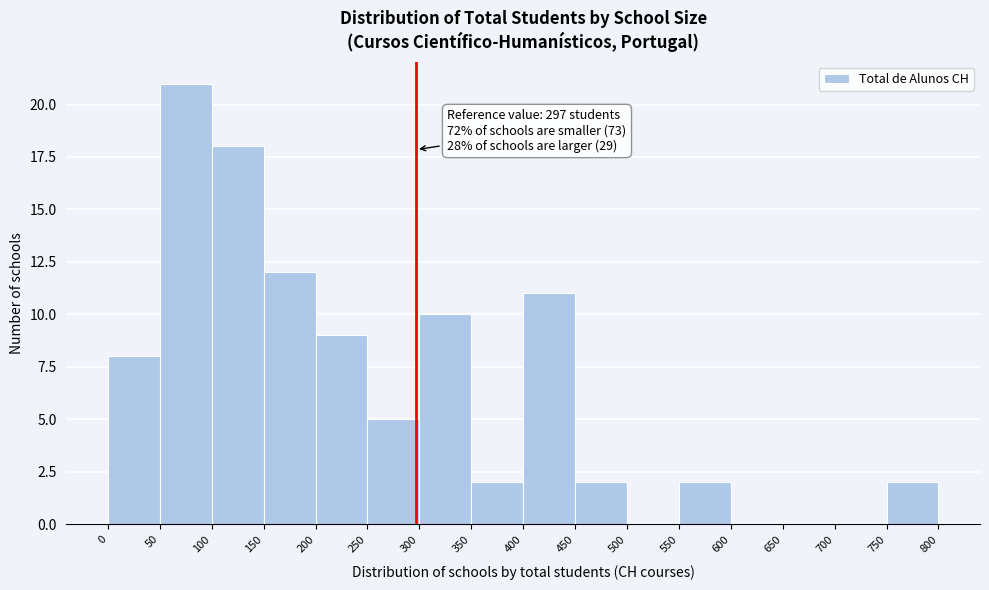

Over which range of the x-axis is the bar tallest?

50 to 100